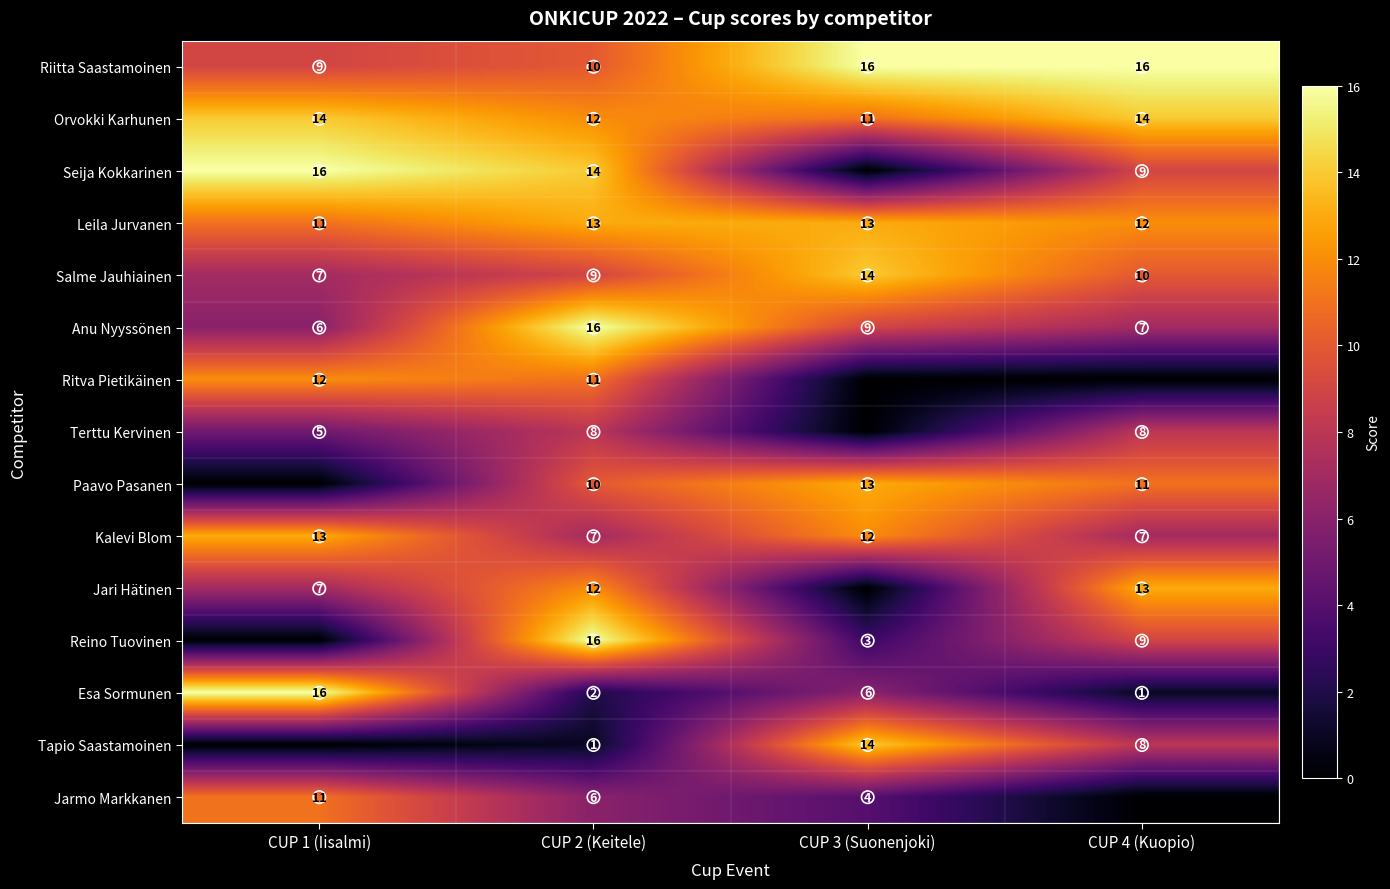

The value of Reino Tuovinen at CUP 4 (Kuopio) is 5. True or false?

False